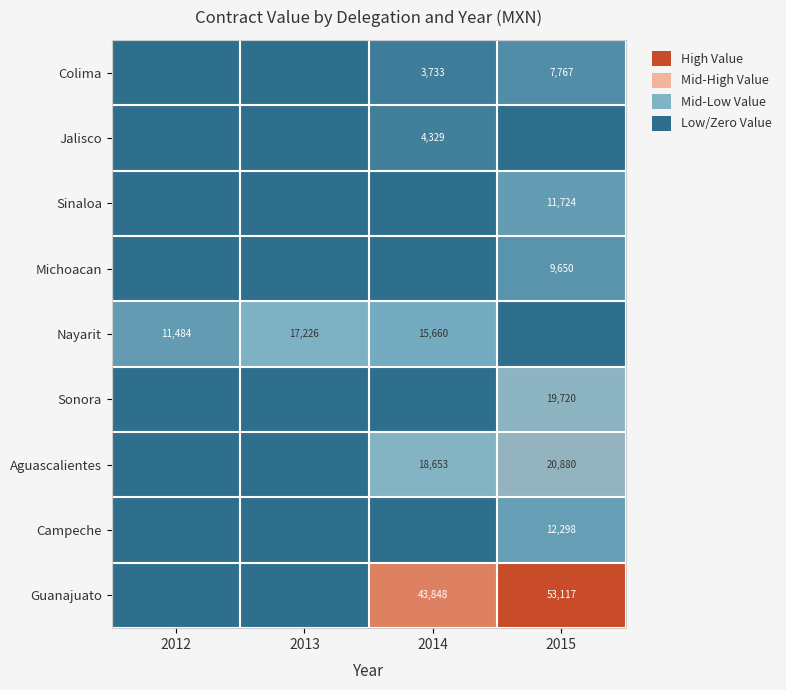

What is the difference between the Aguascalientes values at 2015 and 2014?

2227